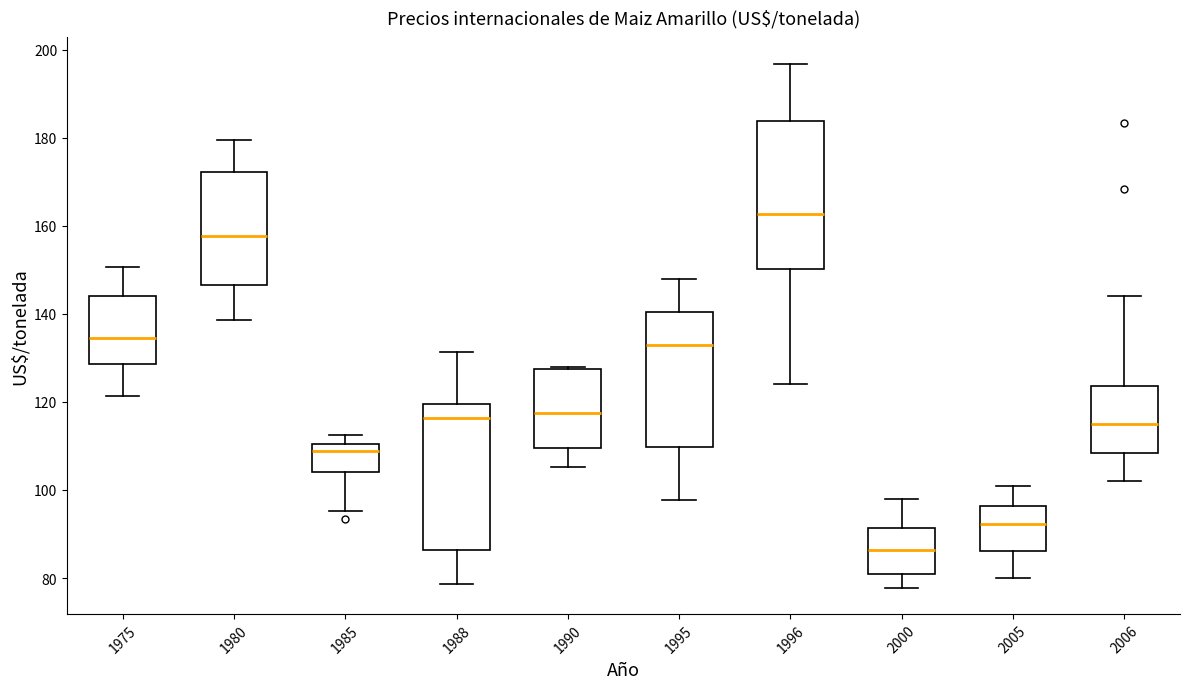

Where does the upper whisker of the box at x = 1995 end on the y-axis? The values are not printed on the chart, so give them approximately, as read against the axis.

148